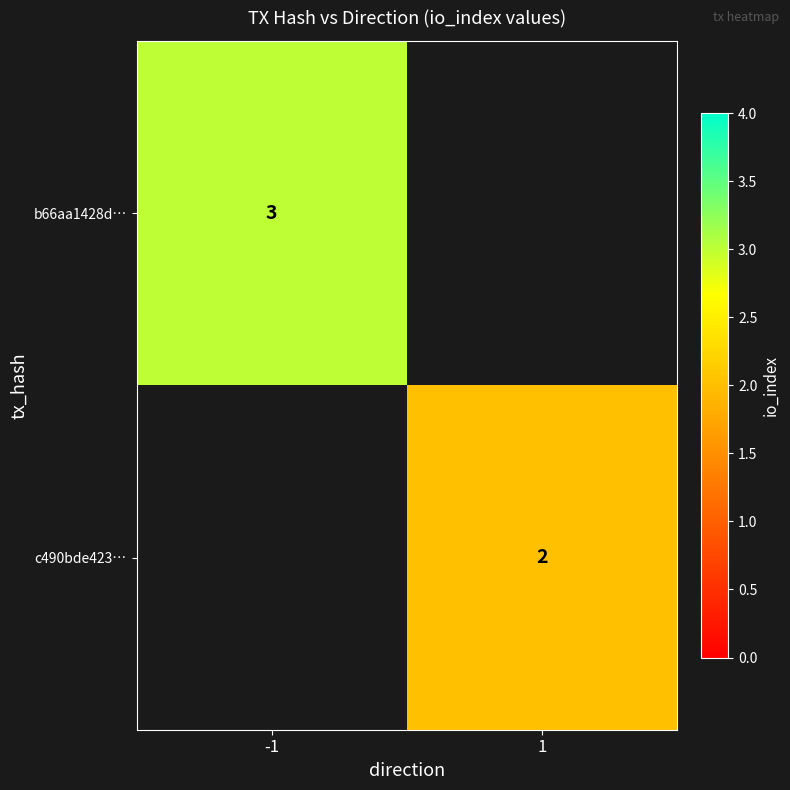

What is the minimum value shown in the chart?

2.0